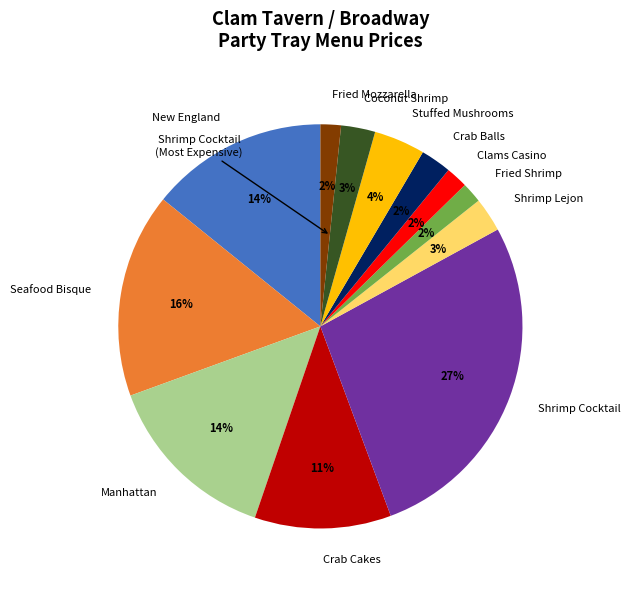

To the nearest percent, what percentage of the pie is Fried Shrimp?

2%